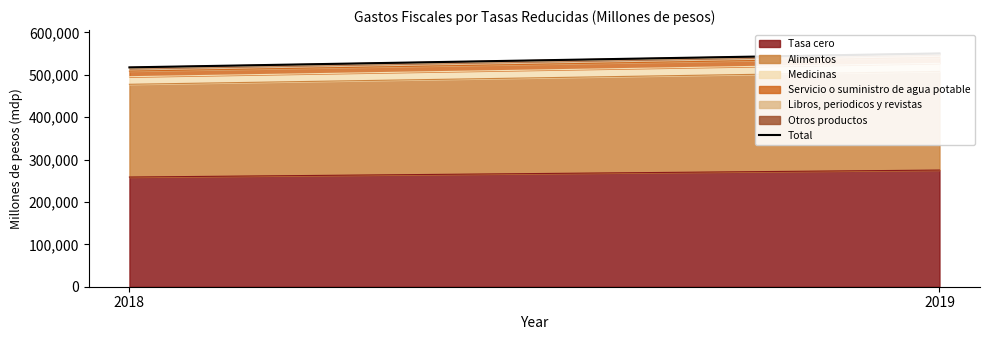

Reading right to left, list all the values displayed in this chart.

2019=550442	2018=517506